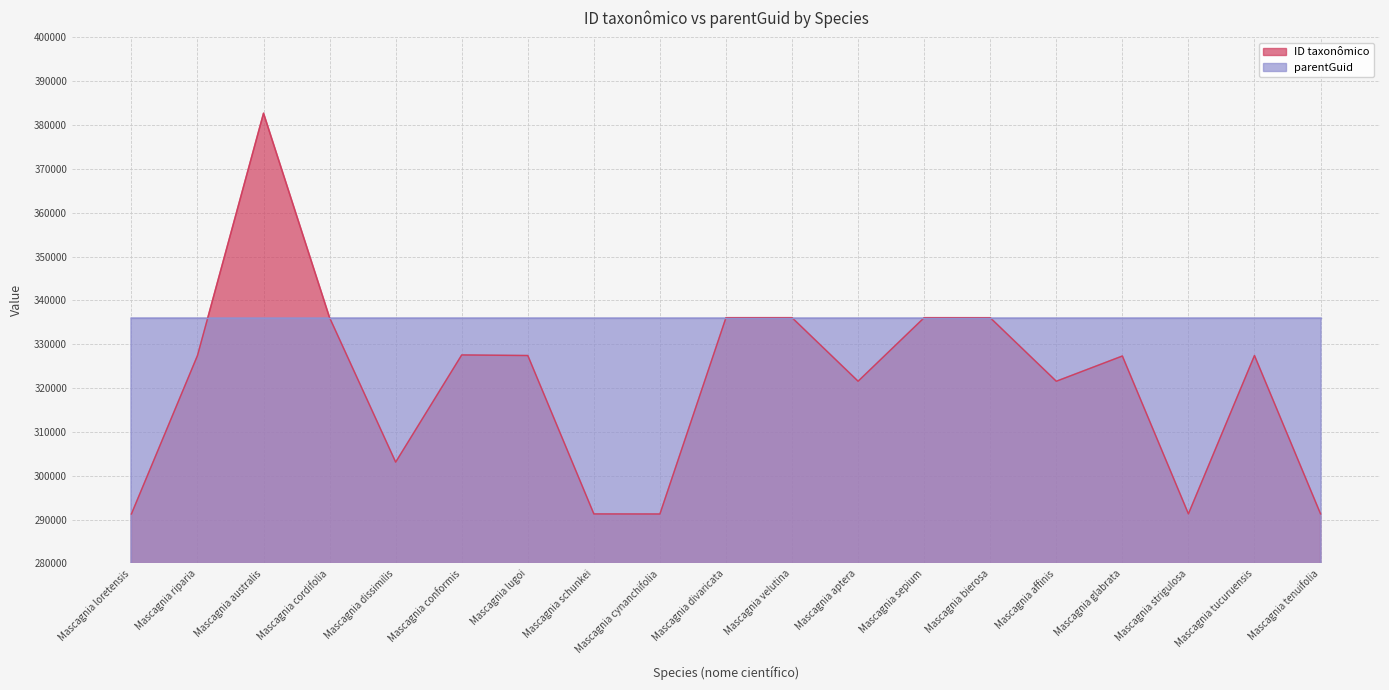

What is the minimum value shown in the chart?

291272